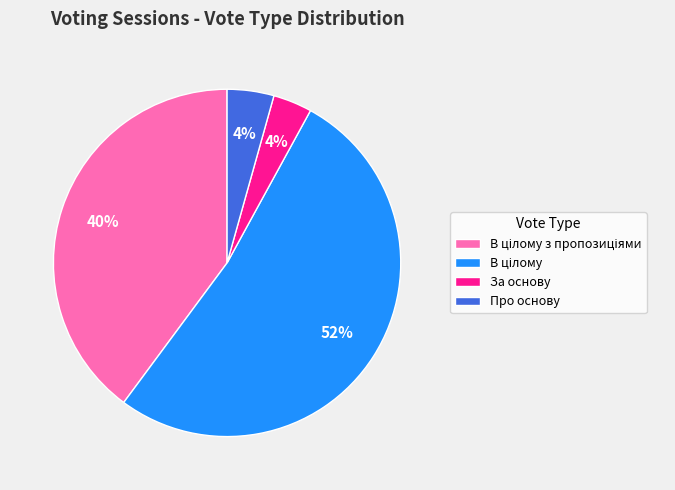

Count the number of slices in the pie.

4